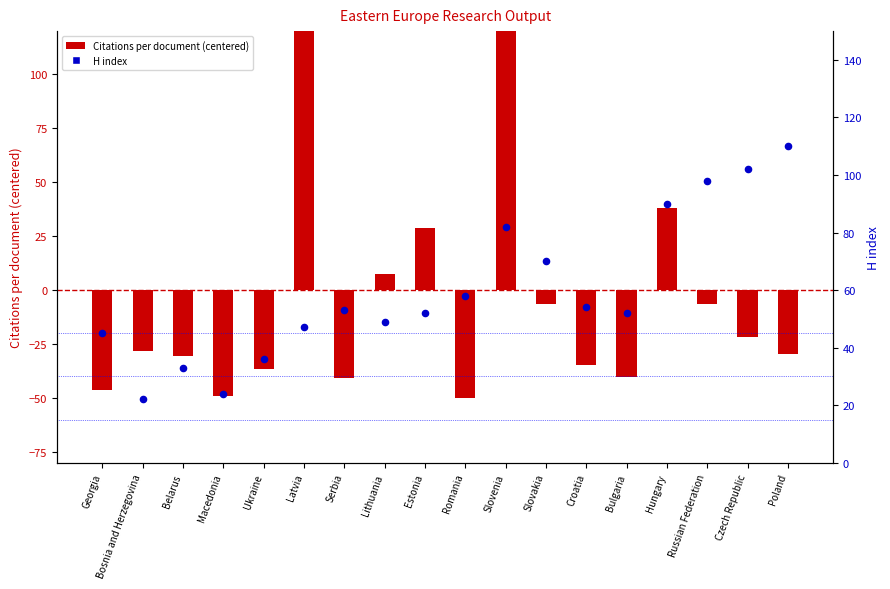

At how many categories does at least one series exceed 195?

1